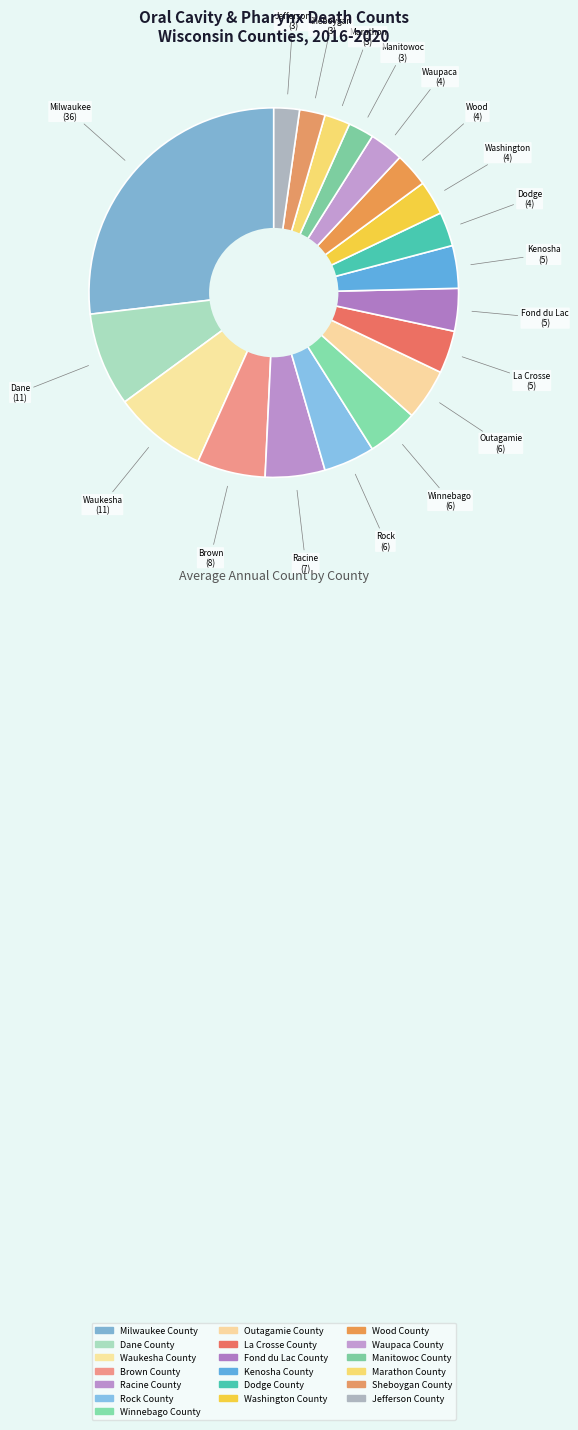

Combined, what portion of the pie is Outagamie County and Washington County?

7.5%